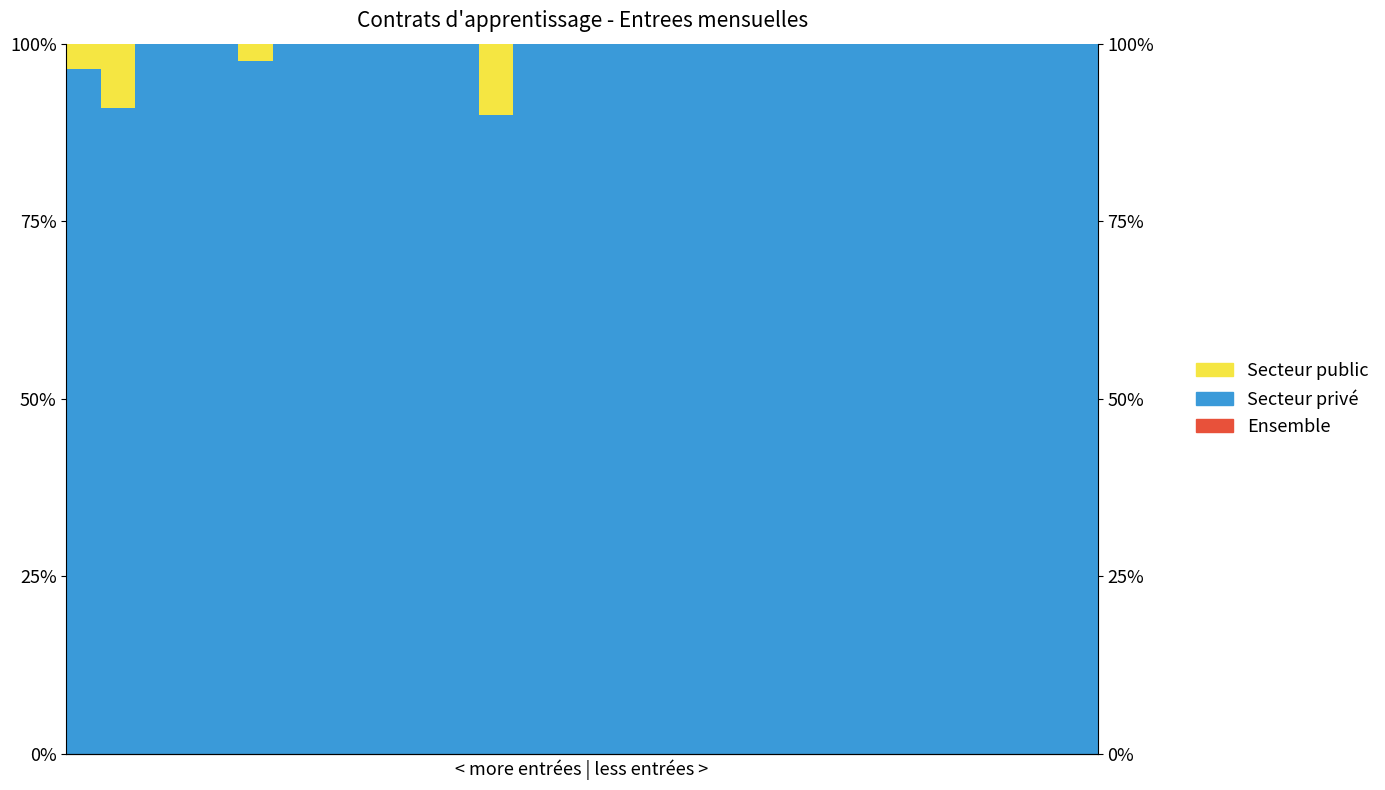

How many data points does each series have?

30